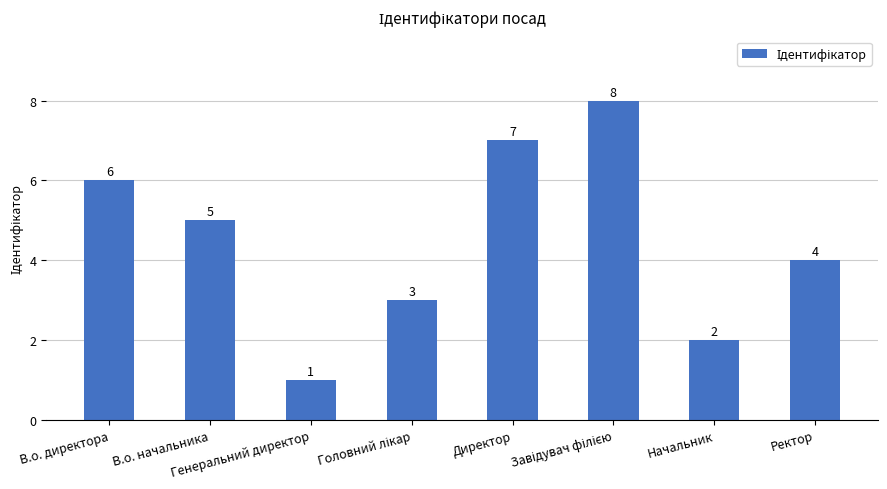

Count the values in the range 3 to 7.

5